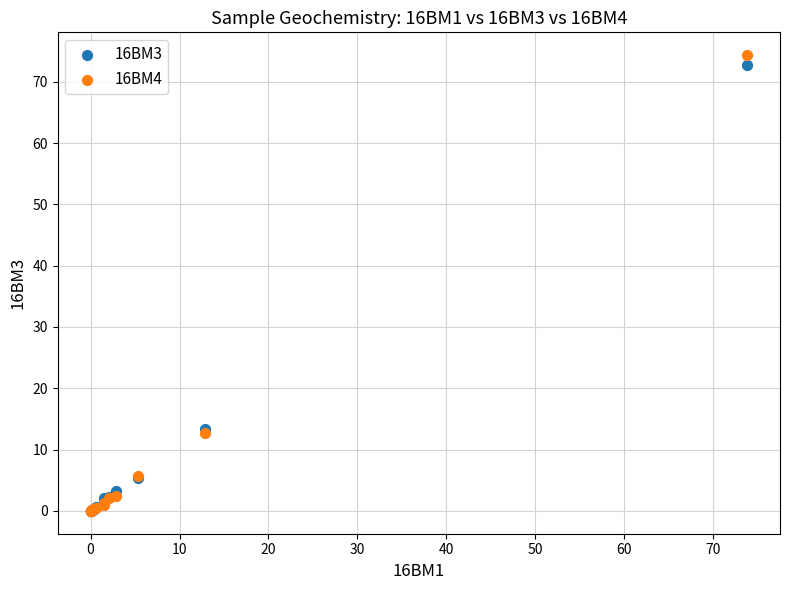

What are all the series names shown in the legend?

16BM3, 16BM4